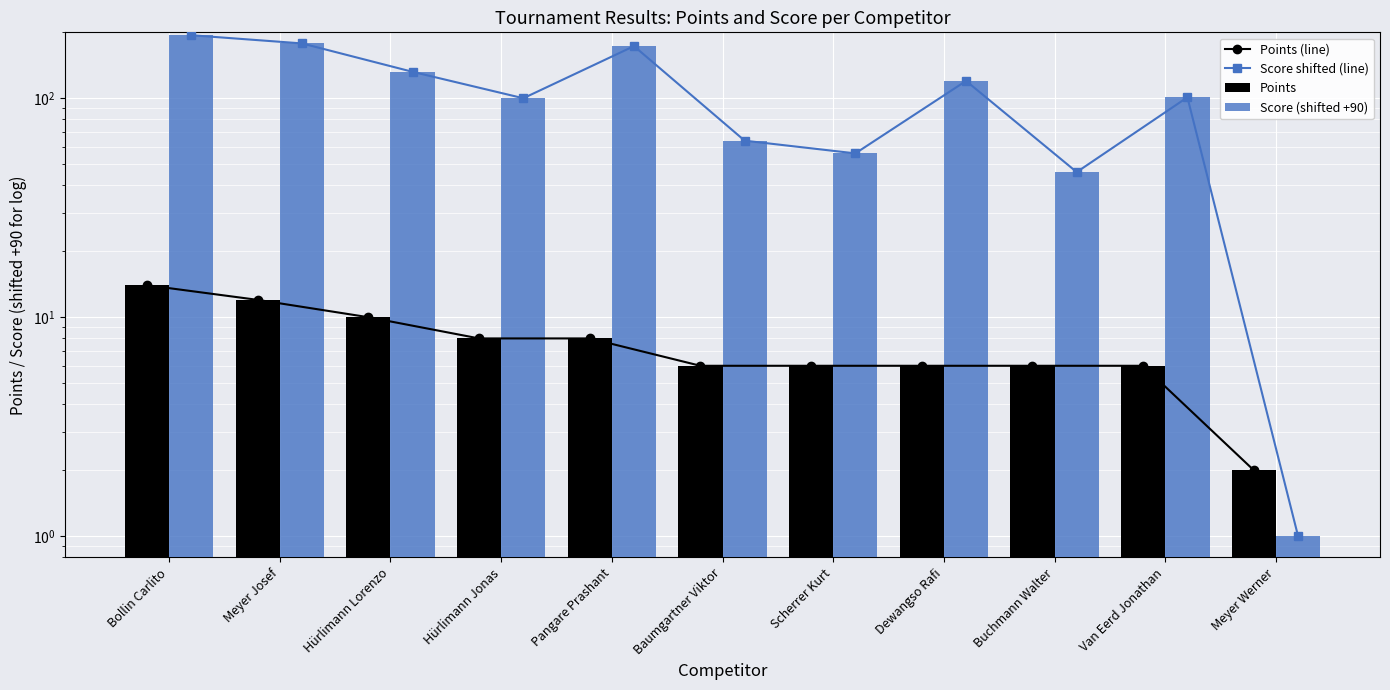

At which label does Points (line) reach its peak?

Bollin Carlito